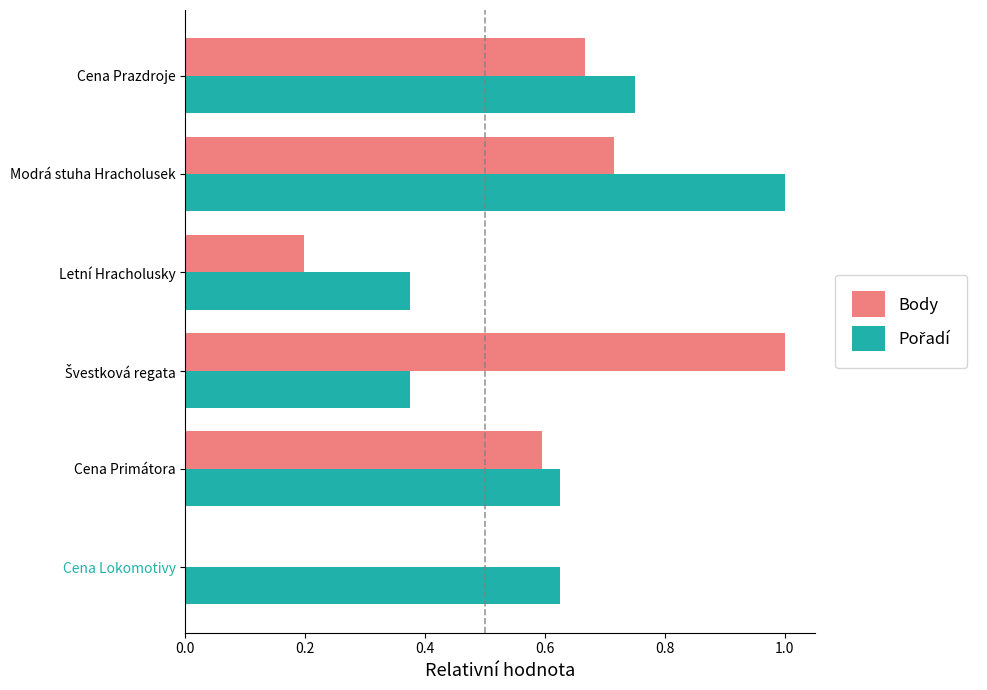

True or false: Body has a value of 0.3 at Letní Hracholusky.

False